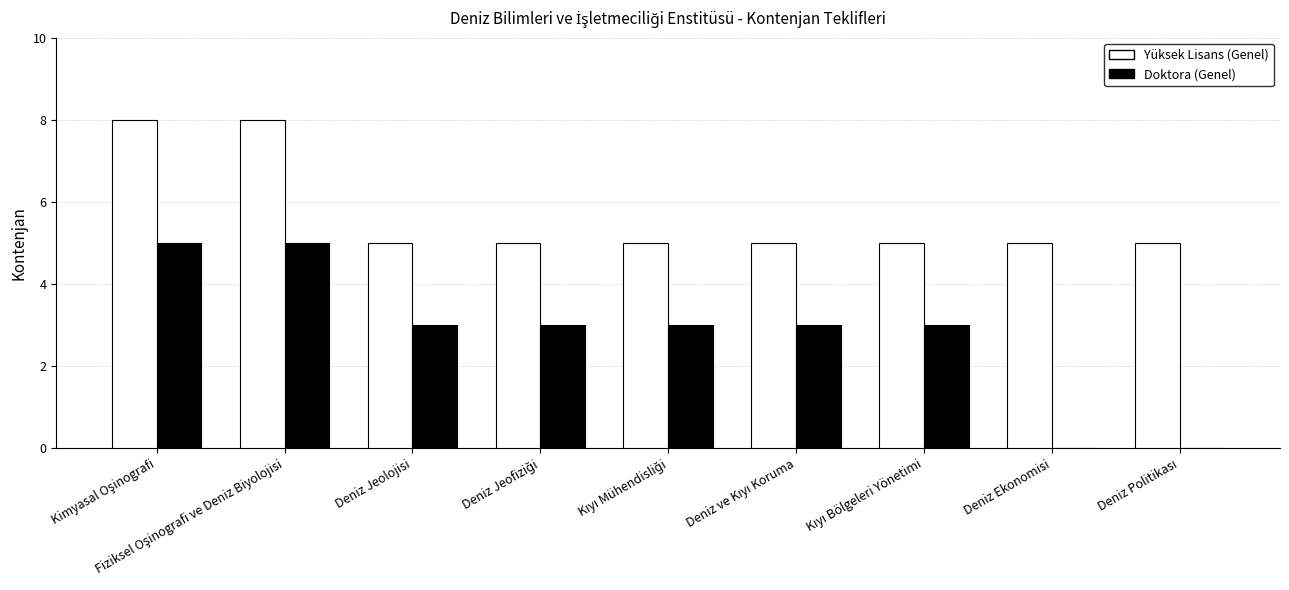

Which series has the largest total across all categories?

Yüksek Lisans (Genel)